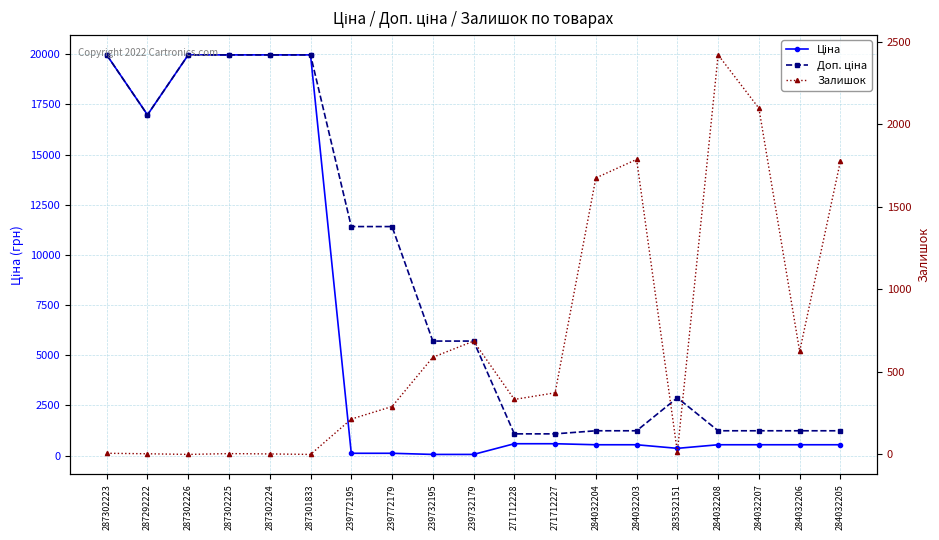

Reading left to right, transcribe all the data shown in this chart.

Ціна: 19964.2	16976.3	19964.2	19964.2	19964.2	19964.2	114.1	114.1	57.0	57.0	589.9	589.9	539.0	539.0	359.9	539.0	539.0	539.0	539.0
Доп. ціна: 19964.2	16976.3	19964.2	19964.2	19964.2	19964.2	11410.0	11410.0	5705.0	5705.0	1081.7	1081.7	1235.4	1235.4	2878.8	1235.4	1235.4	1235.4	1235.4
Залишок: 7.0	4.0	0.0	5.0	3.0	0.0	214.0	290.0	588.0	686.0	333.0	373.0	1674.0	1786.0	15.0	2419.0	2096.0	624.0	1776.0